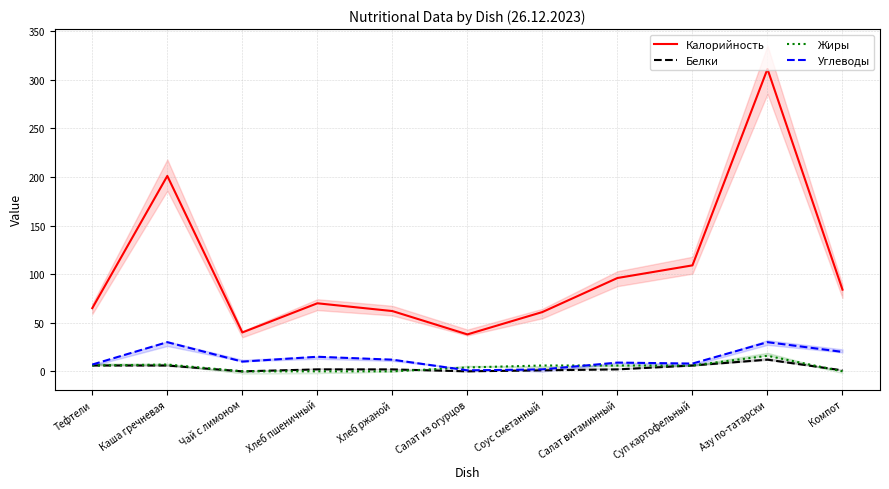

What is the maximum value for Жиры?

16